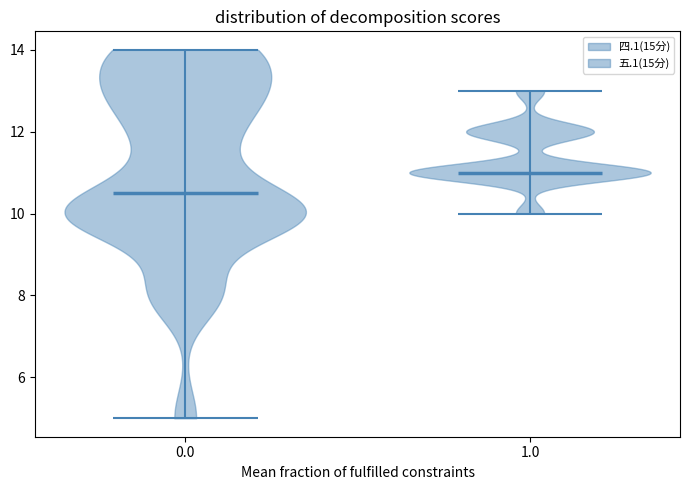

Reading left to right, extract all data points from this chart.

四.1(15分): 10	11	14	12	14	10	10	14	13	9	10	13	8	13	12	8	11	13	5	14	10	8	13	10	10	14	10	10	12	10
五.1(15分): 11	11	11	11	11	12	11	11	12	12	11	11	12	11	12	10	11	11	11	13	11	12	13	10	12	11	12	11	12	11